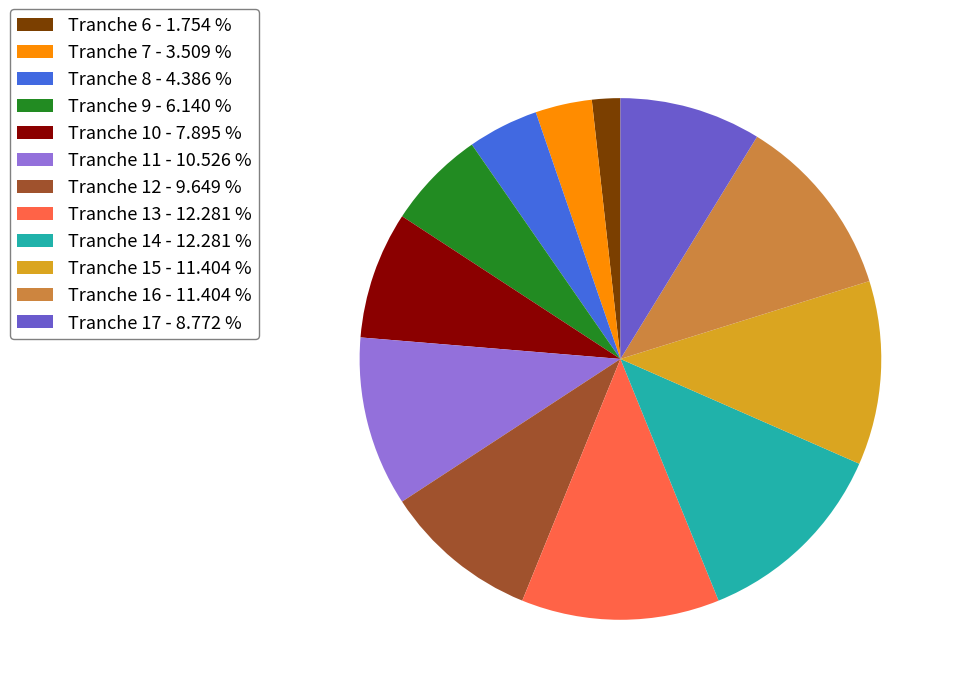

Which has a higher value, Tranche 8 - 4.386 % or Tranche 14 - 12.281 %?

Tranche 14 - 12.281 %